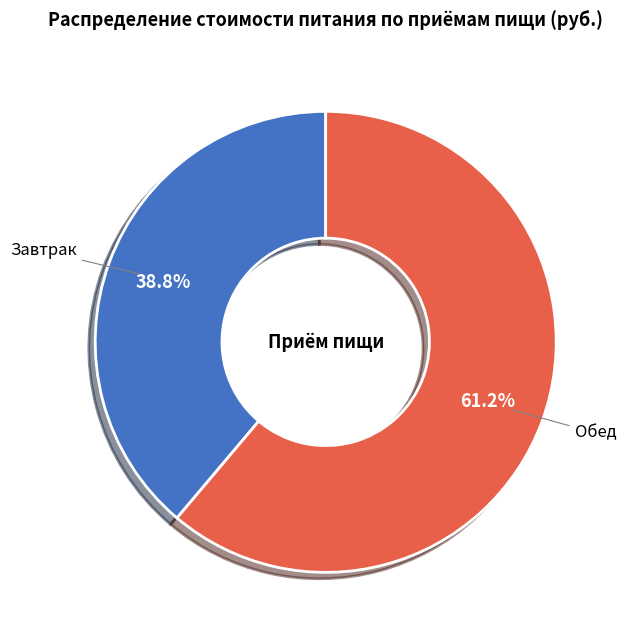

Combined, what portion of the pie is Обед and Завтрак?

100.0%